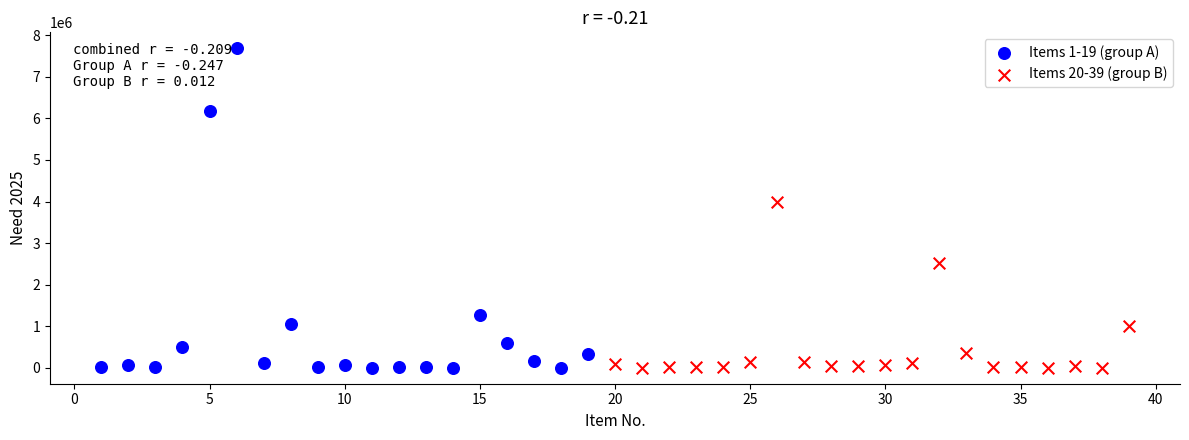

Which series has the largest Y range (max minus min)?

Items 1-19 (group A)